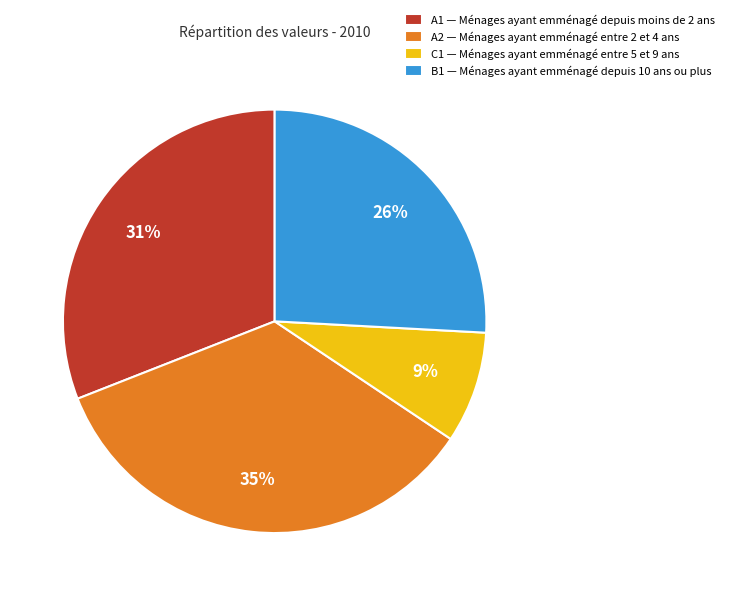

What is the ratio of the value at A1 — Ménages ayant emménagé depuis moins de 2 ans to the value at A2 — Ménages ayant emménagé entre 2 et 4 ans?

0.9